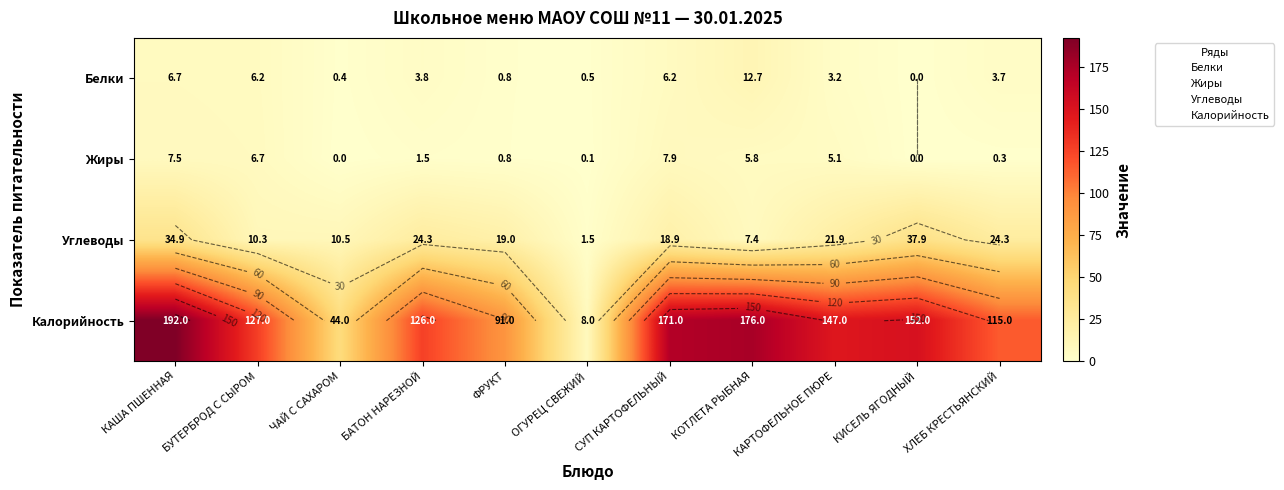

Where is Белки nearest to the value 6?

БУТЕРБРОД С СЫРОМ